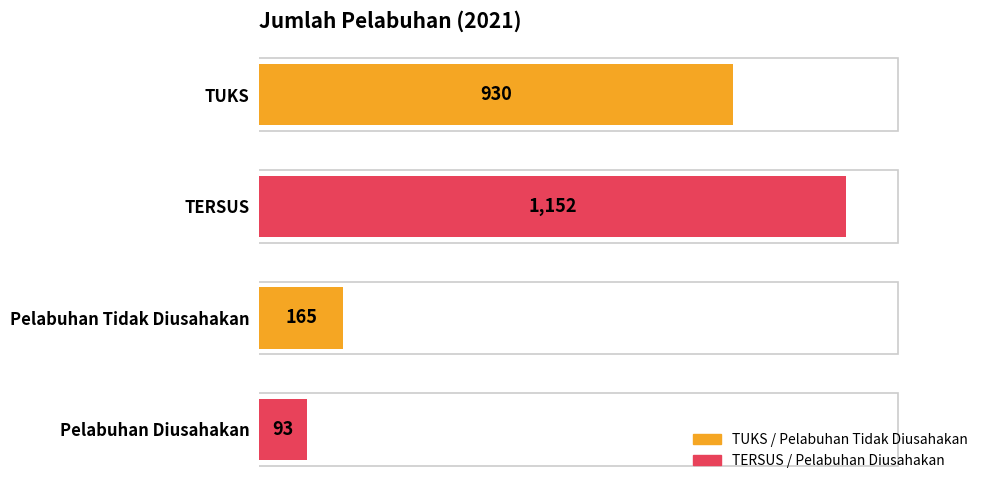

Between TERSUS and TUKS, which is larger?

TERSUS